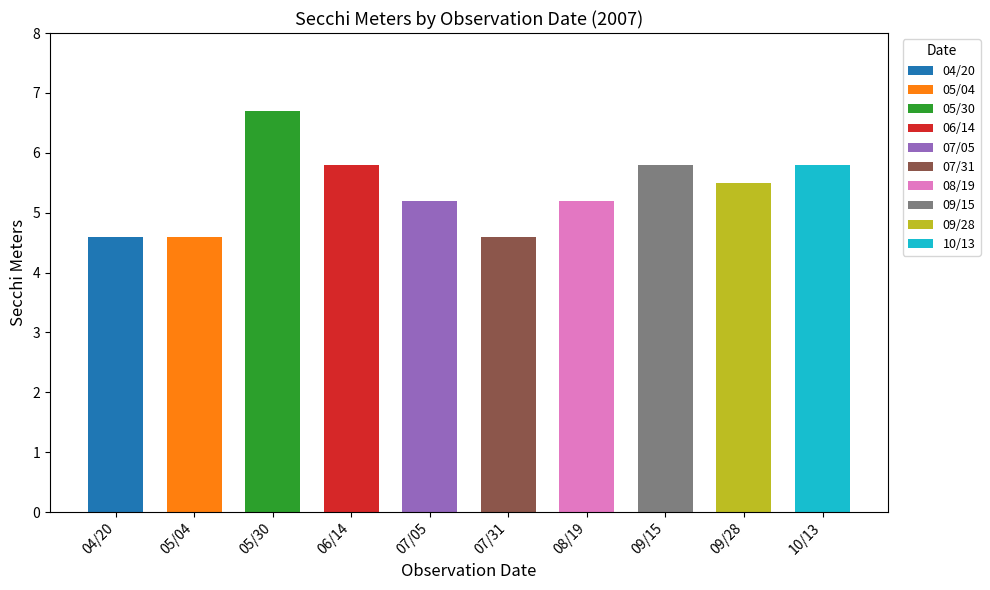

What is the difference between the maximum and minimum values?

2.1